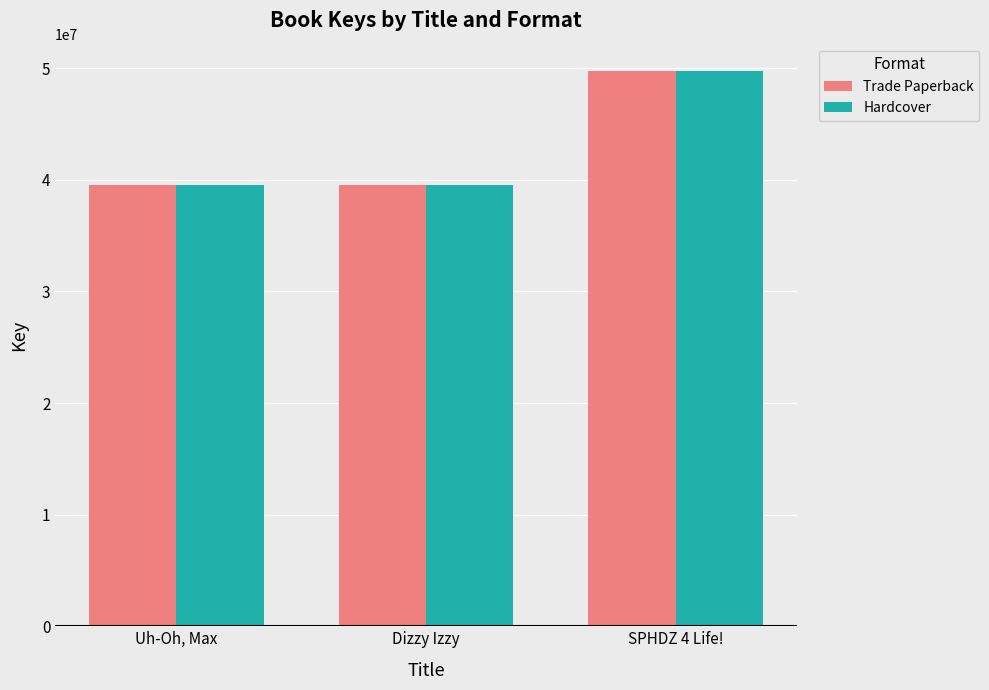

Count the number of data series in this chart.

2